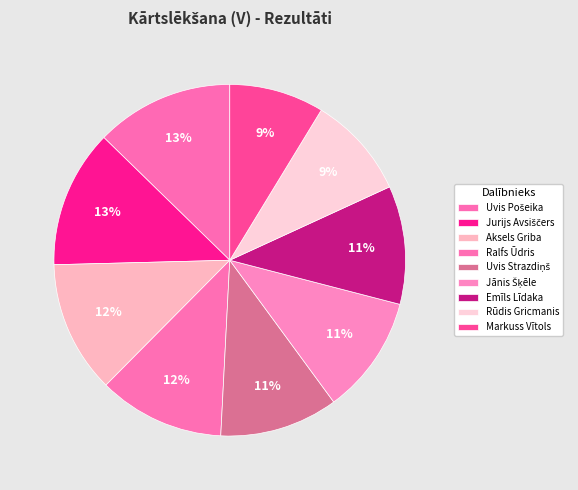

Does Ralfs Ūdris represent more than half of the total?

No